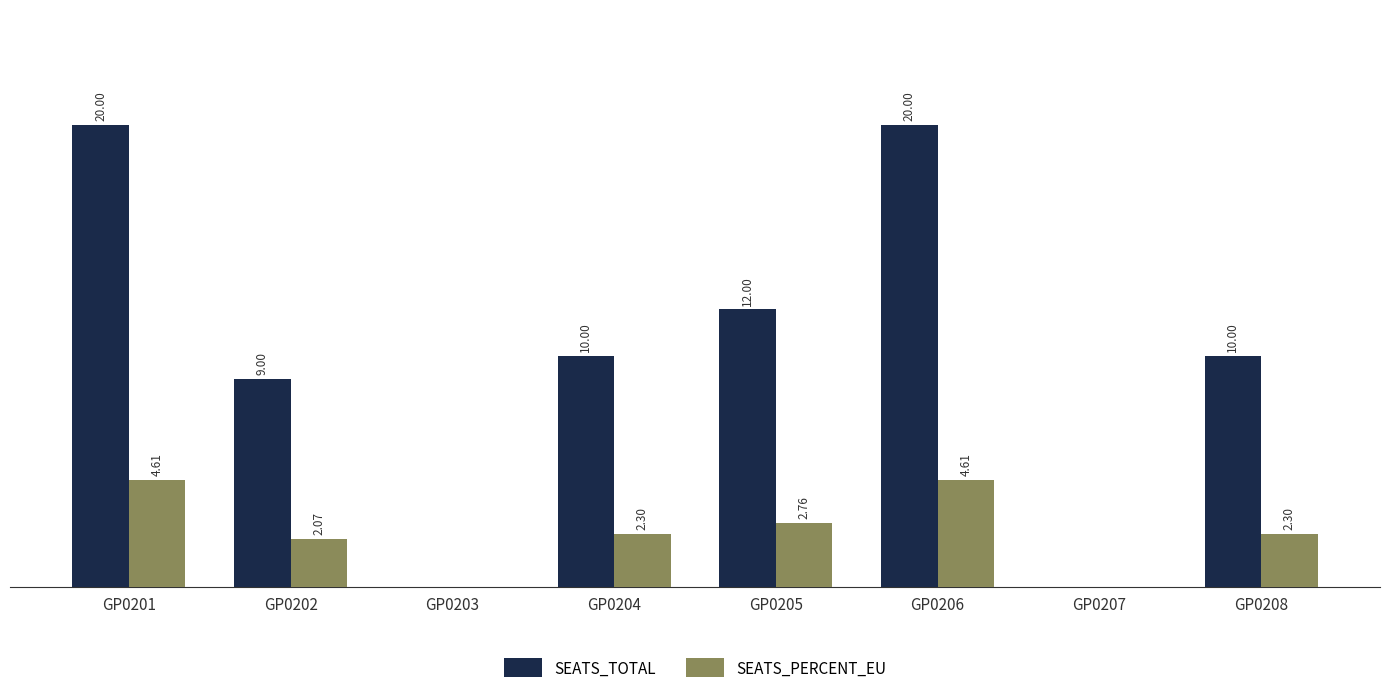

Which series changed the most between GP0203 and GP0206?

SEATS_TOTAL